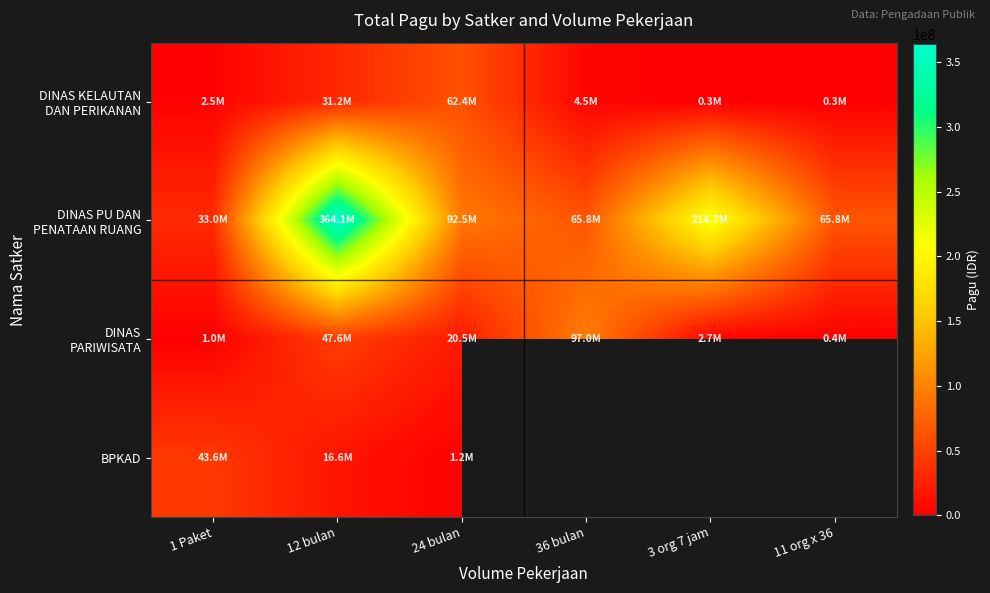

Rank the series at 36 bulan from lowest to highest value.

DINAS KELAUTAN DAN PERIKANAN, DINAS PU DAN PENATAAN RUANG, DINAS PARIWISATA, BPKAD